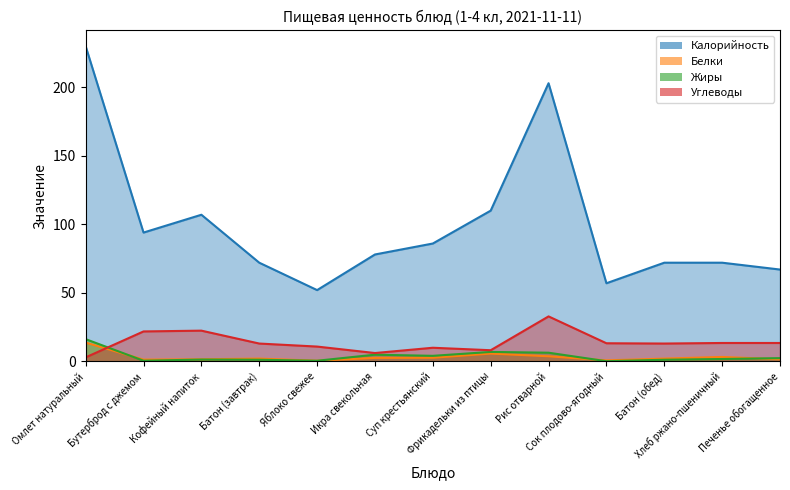

What is the total value across all series at Батон (обед)?

88.2